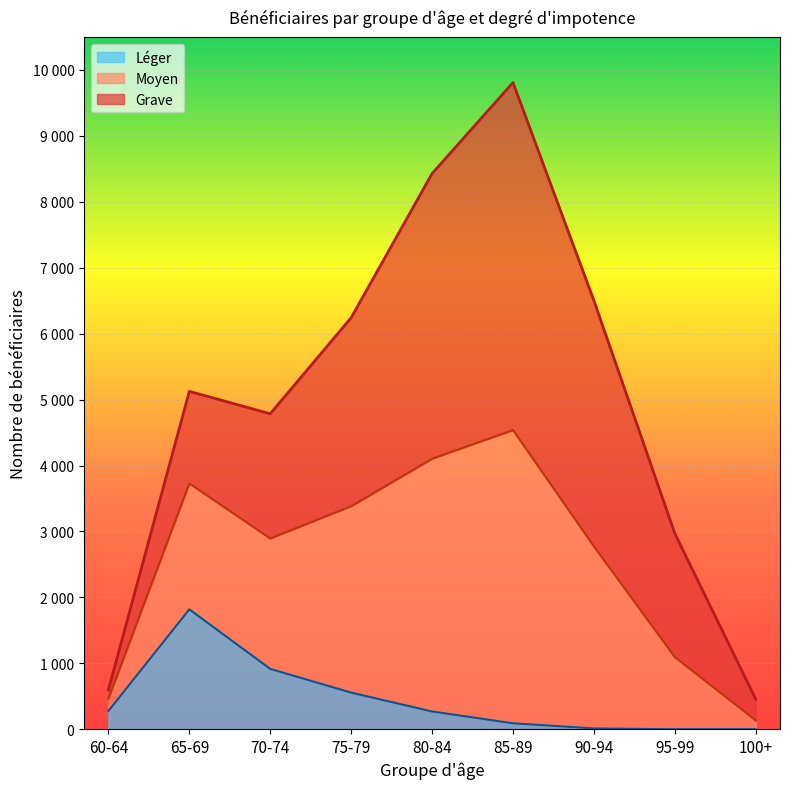

List the labels in order of Moyen value, smallest first.

100+, 60-64, 95-99, 70-74, 65-69, 75-79, 90-94, 80-84, 85-89